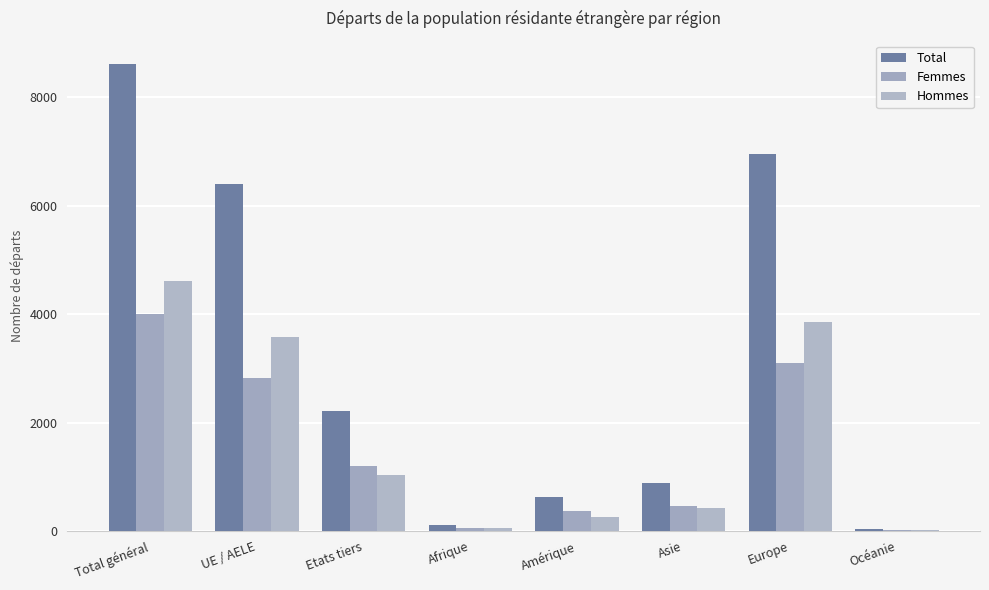

The value of Total at UE / AELE is 6392. True or false?

True